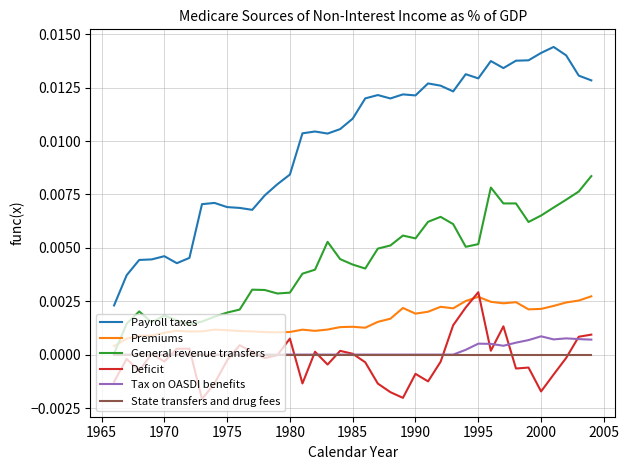

Which series has the largest total across all categories?

Payroll taxes